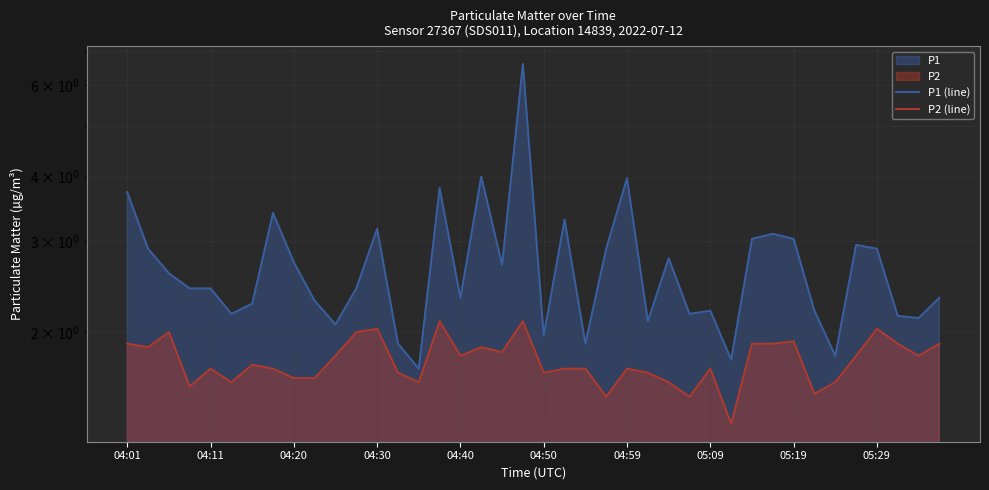

Where is P1 (line) nearest to the value 4?

17